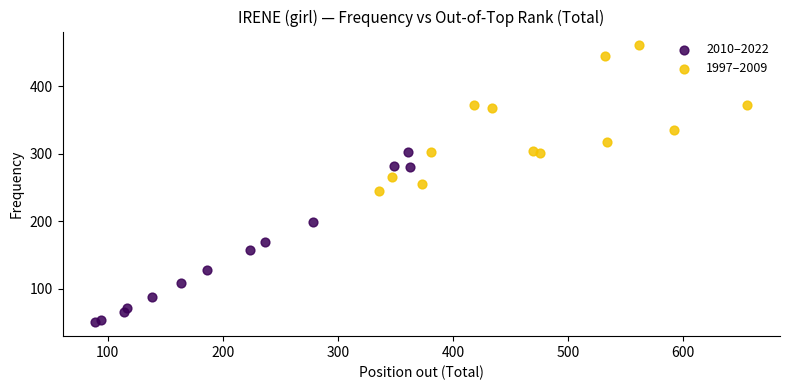

Which series has the largest Y range (max minus min)?

2010–2022